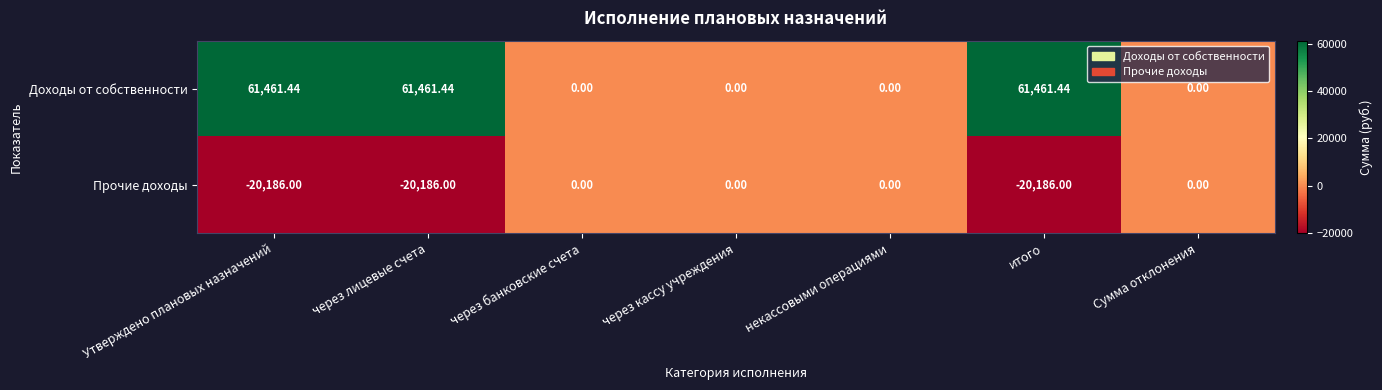

Which series has the largest range (max minus min)?

Доходы от собственности